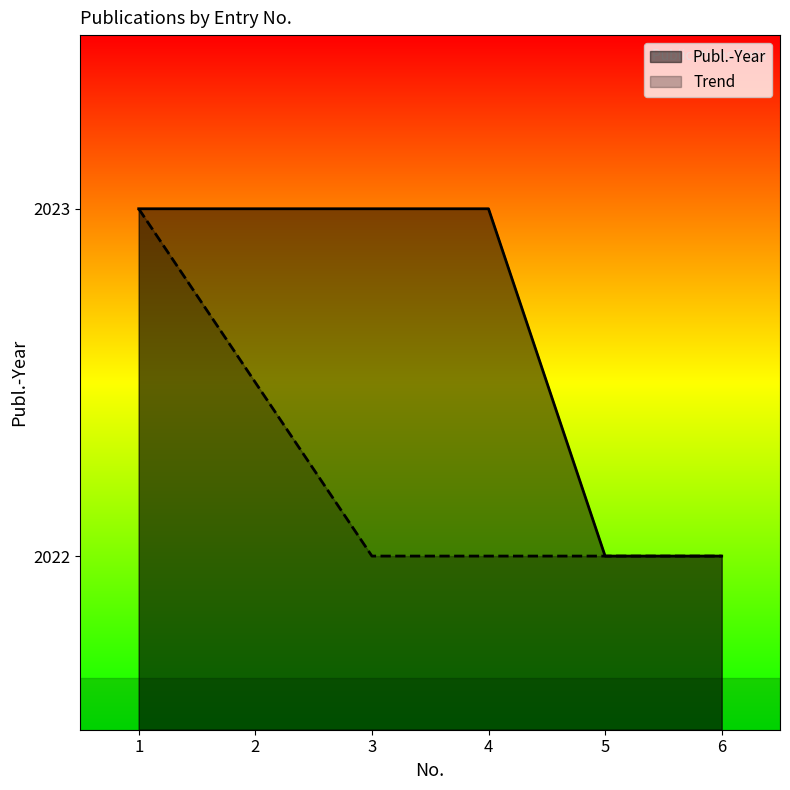

The value at 4 is 2023. True or false?

True